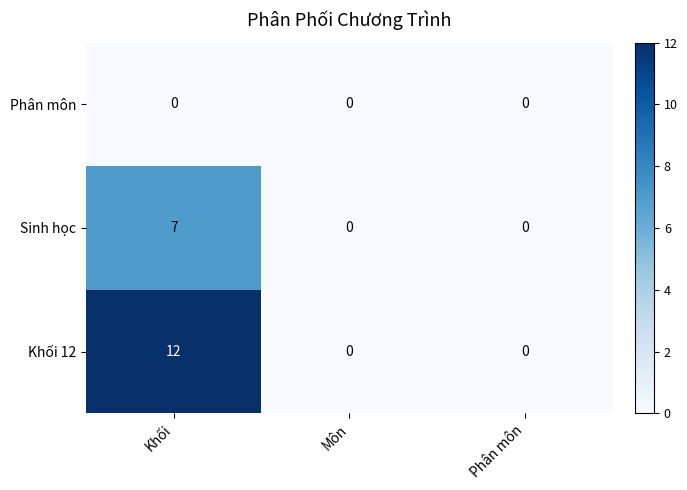

List the series in order of their overall mean, lowest first.

Phân môn, Sinh học, Khối 12